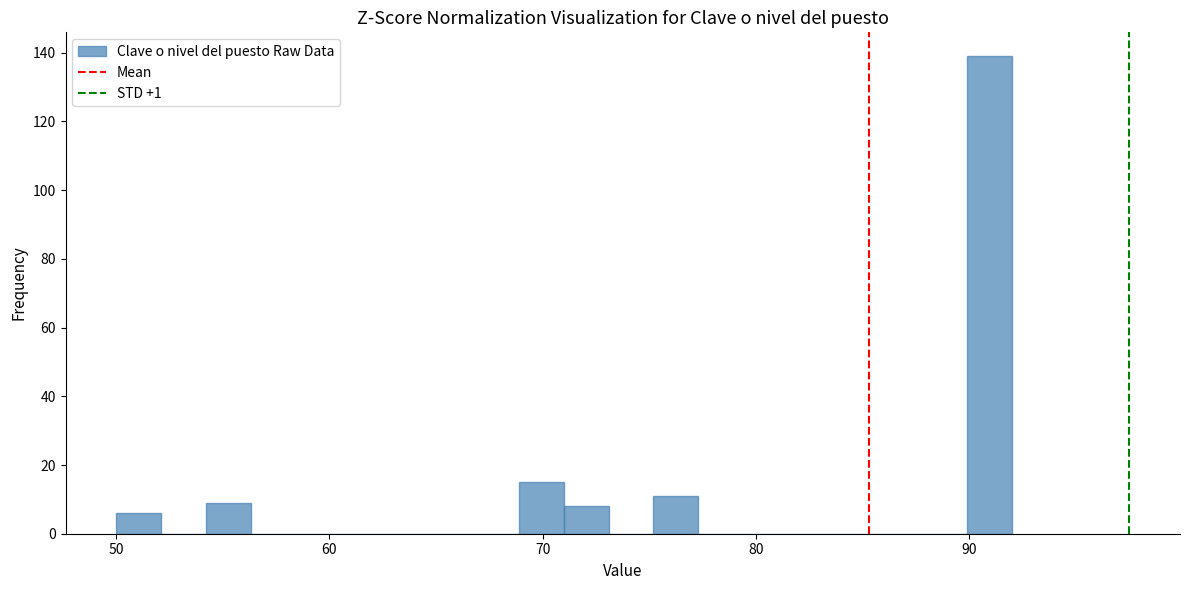

Around what value on the x-axis is the tallest bar? Give the approximate position of its centre, as read against the axis.

91